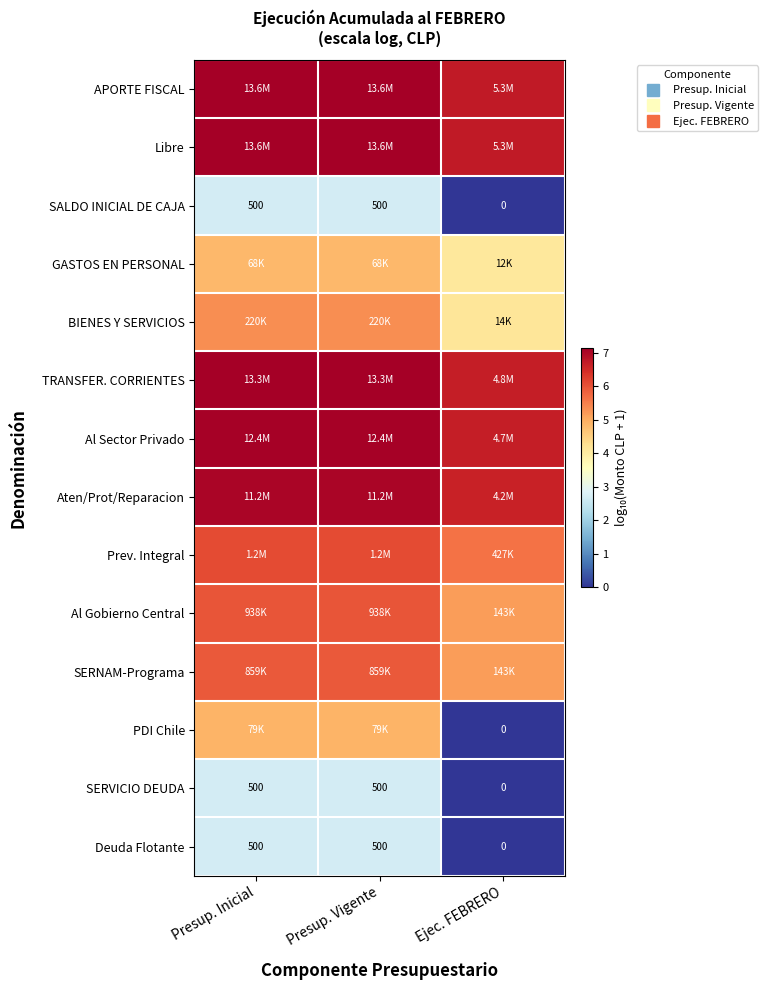

At which label does GASTOS EN PERSONAL reach its minimum?

Ejec. FEBRERO